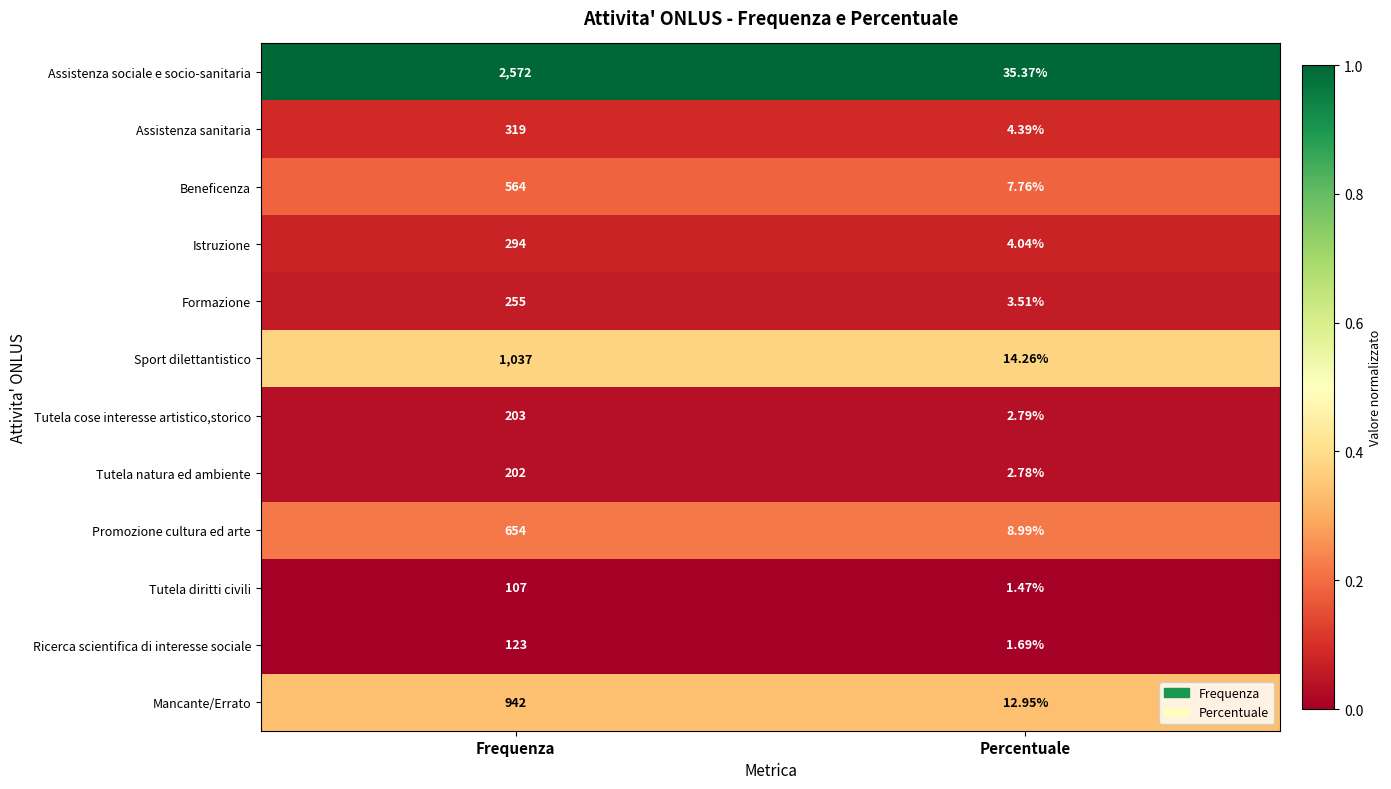

At which label does Sport dilettantistico reach its minimum?

Percentuale